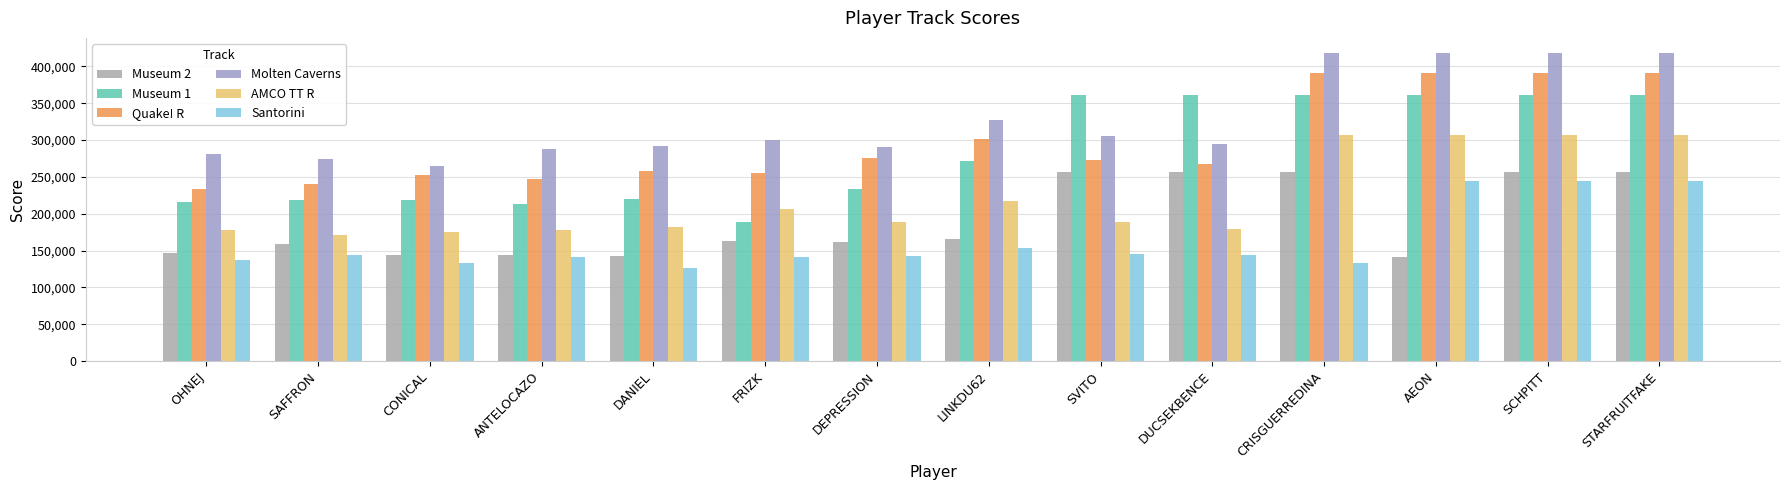

Which series changed the most between SVITO and DUCSEKBENCE?

Molten Caverns